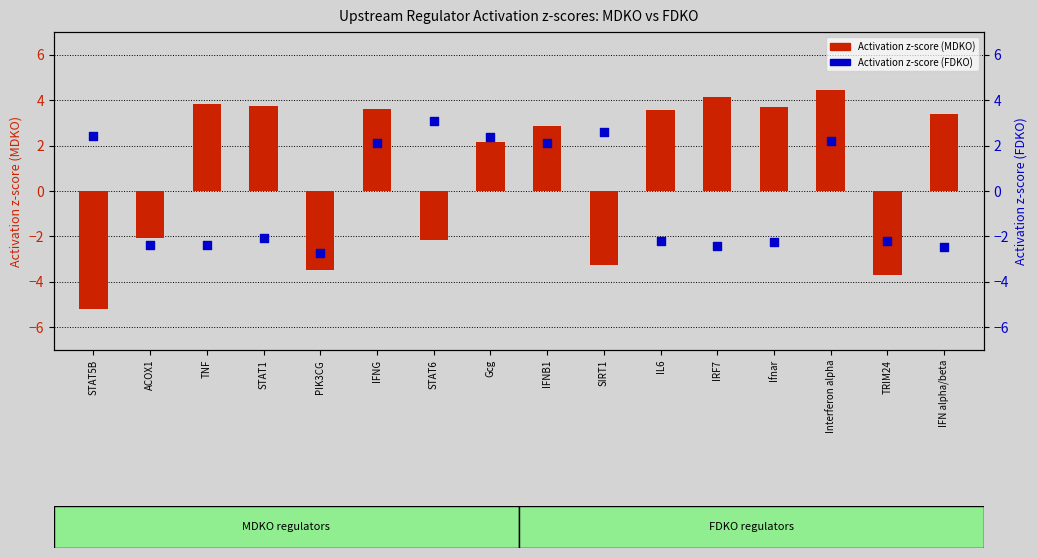

Which series has the widest spread of Y values?

Activation z-score (MDKO)